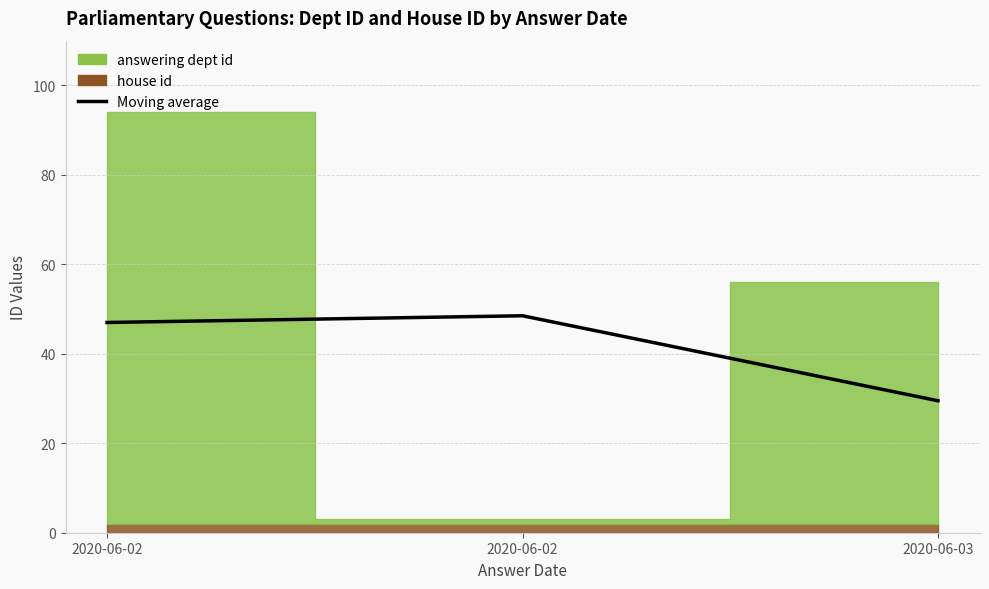

Reading left to right, extract all data points from this chart.

47.0	48.5	29.5